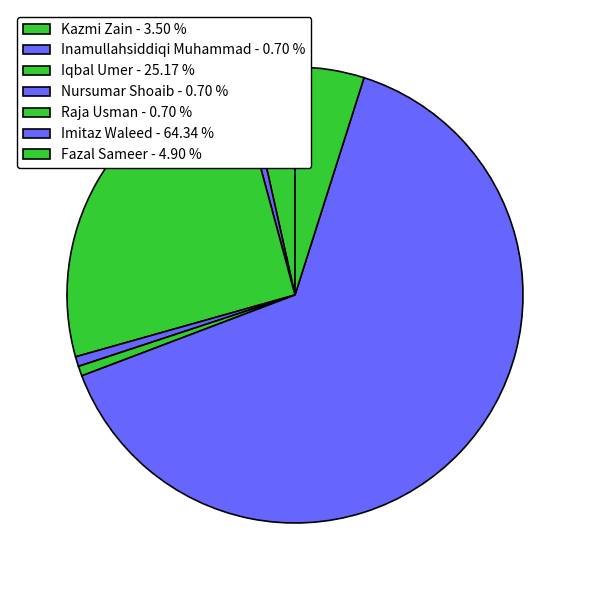

Count the number of slices in the pie.

7